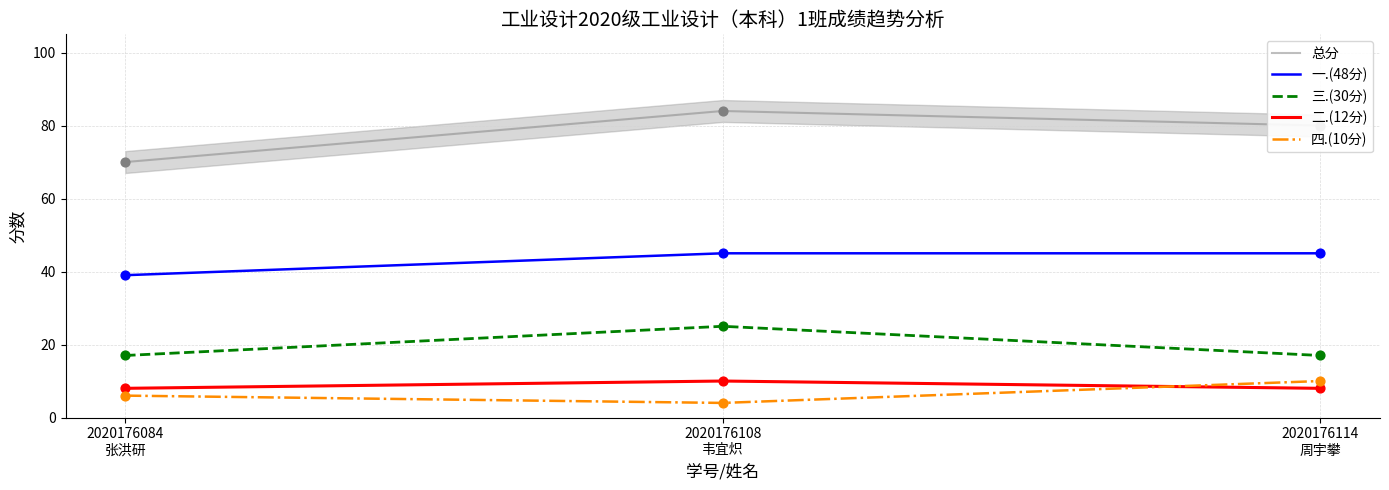

At which category is the sum across all series the highest?

2020176108
韦宜炽